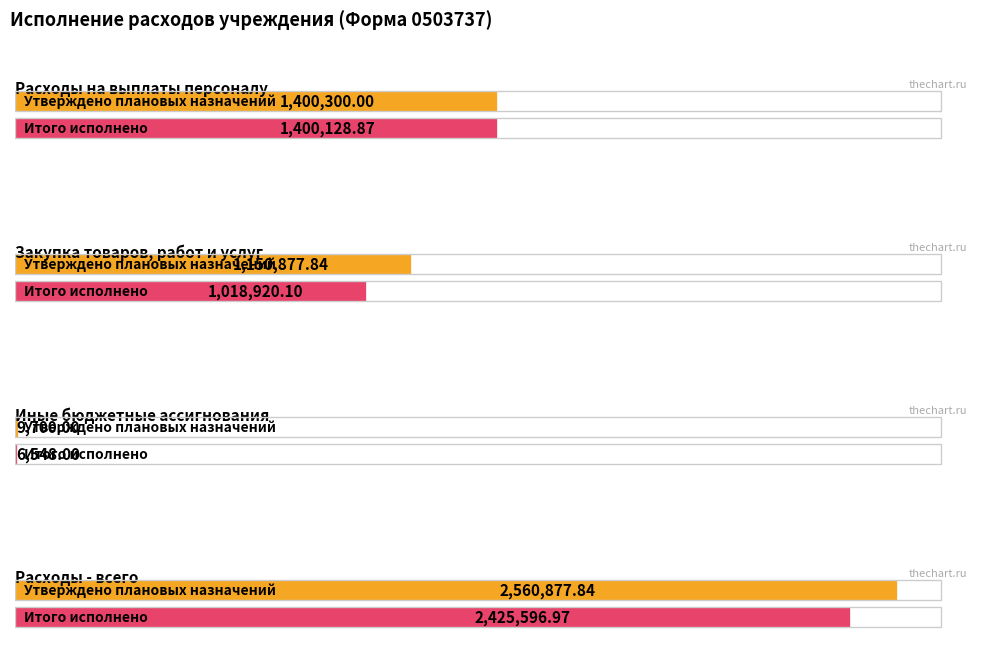

Rank the categories by Итого исполнено value from lowest to highest.

Иные бюджетные ассигнования, Закупка товаров, работ и услуг, Расходы на выплаты персоналу, Расходы - всего